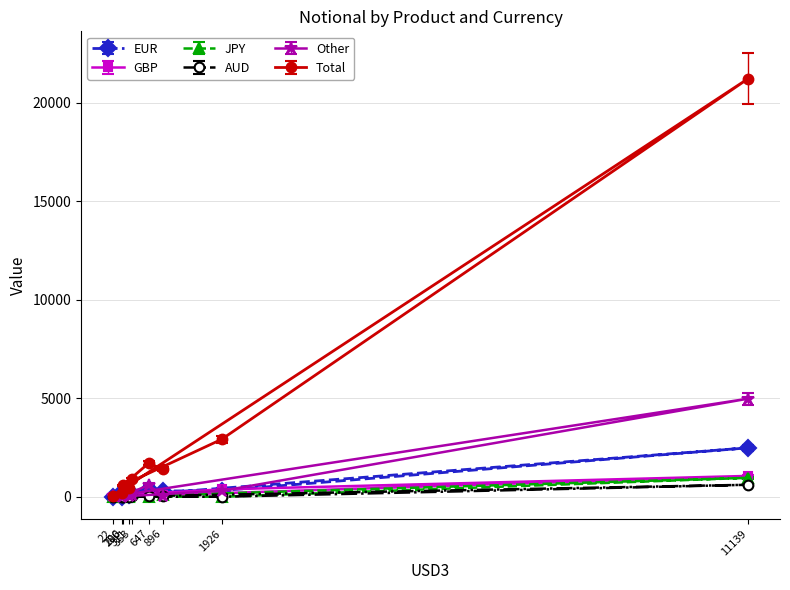

Which series has the largest total across all categories?

Total